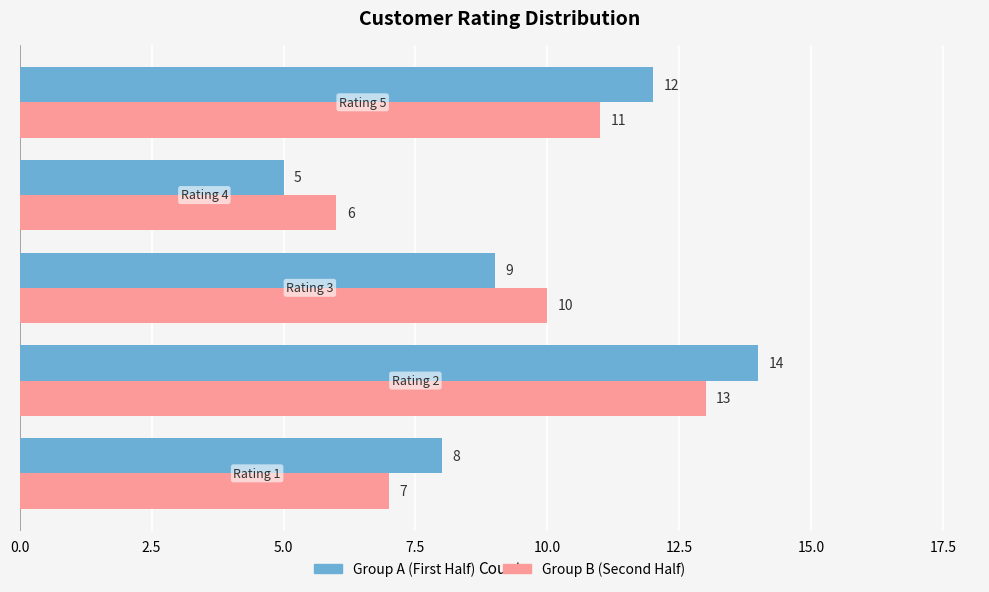

What is the difference between the maximum and minimum values in the Group A (First Half) series?

9